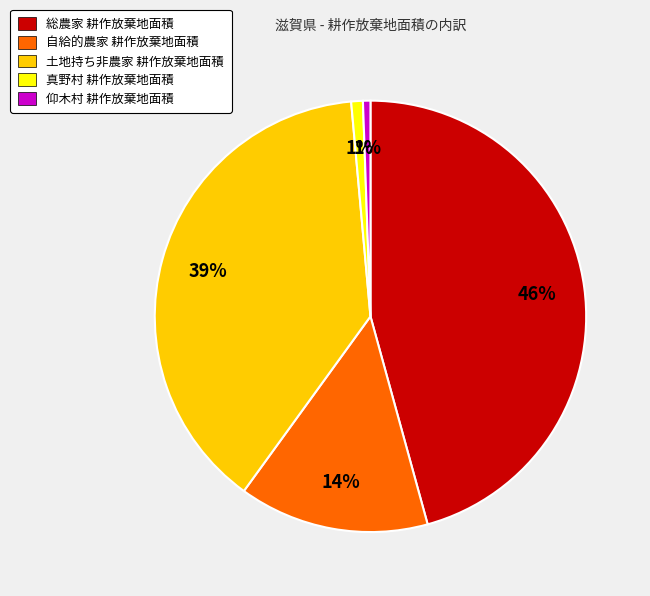

Is there a majority slice in this chart?

No